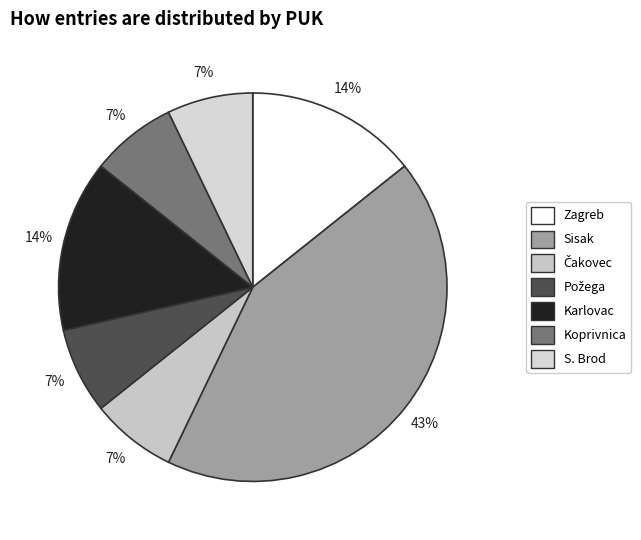

How many slices are in this pie chart?

7